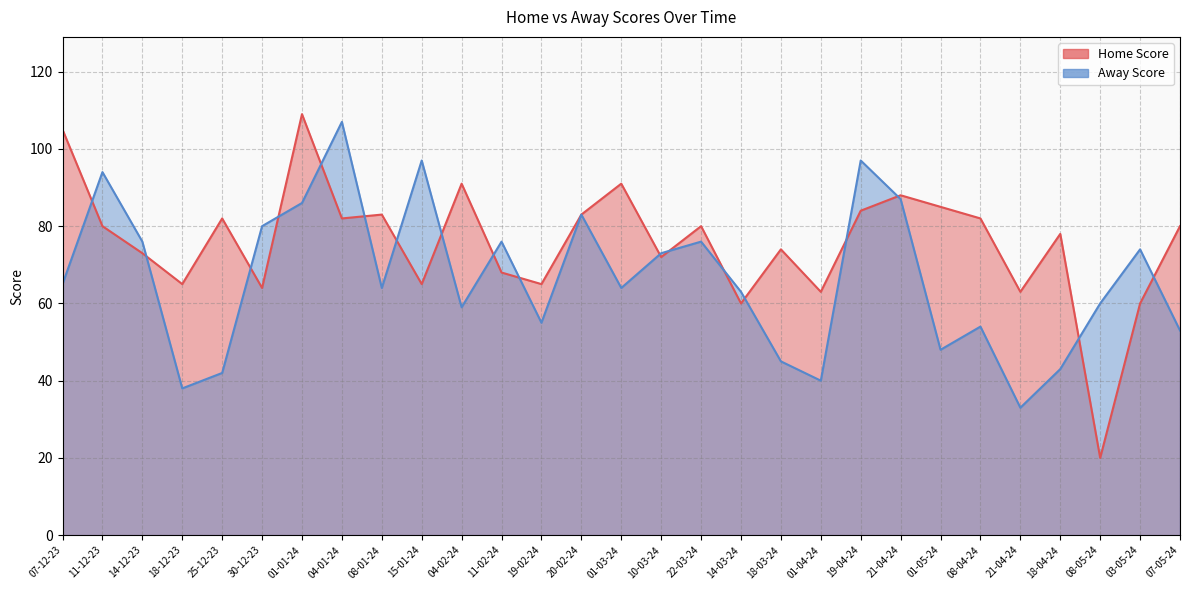

Where is the first local minimum for Home Score?

18-12-23